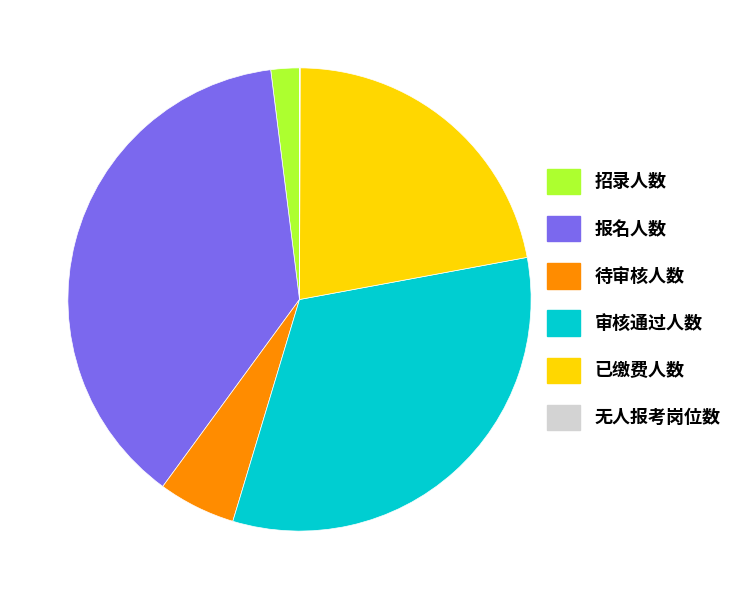

The 待审核人数 slice represents 20% of the pie. True or false?

False